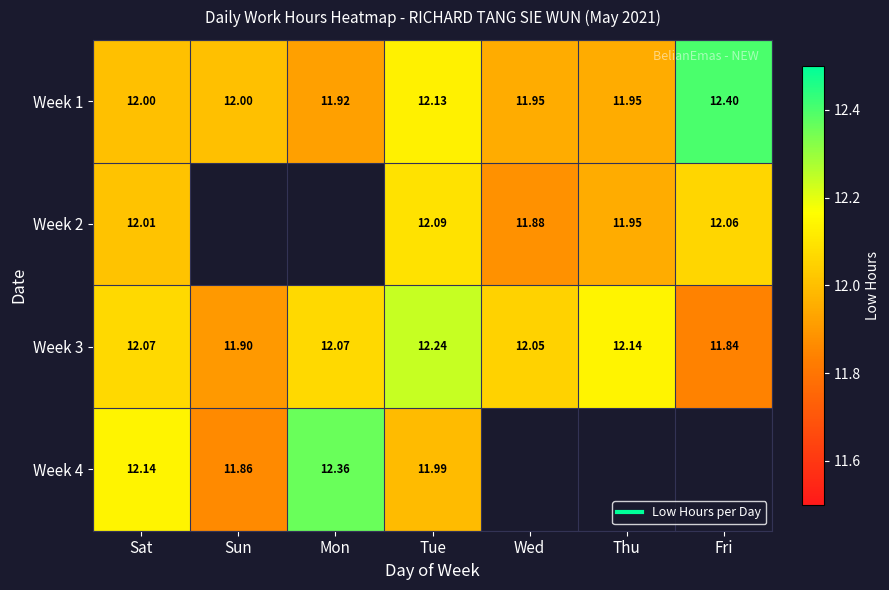

What is the difference between the maximum and minimum values in the Week 1 series?

0.5